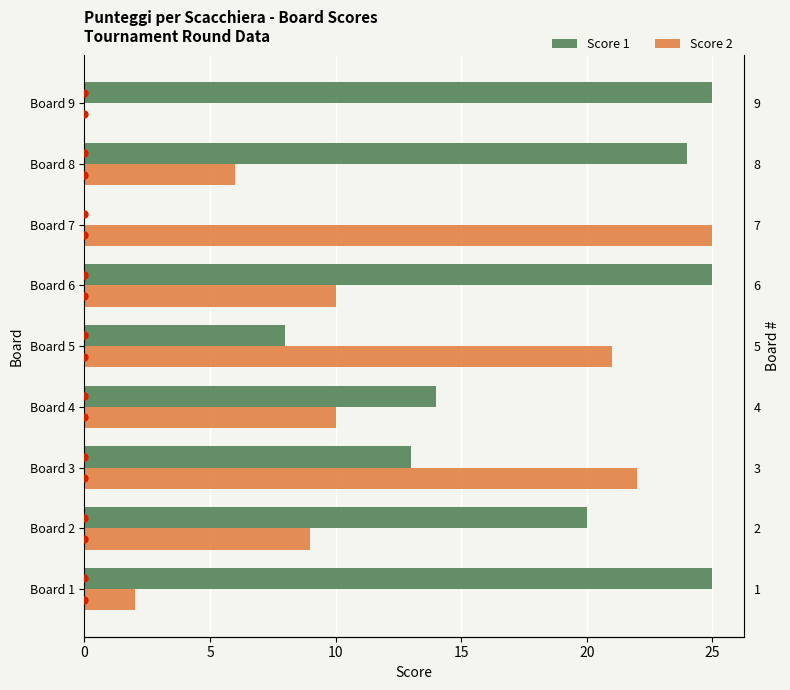

What is the sum of the Score 2 values at Board 8 and Board 1?

8